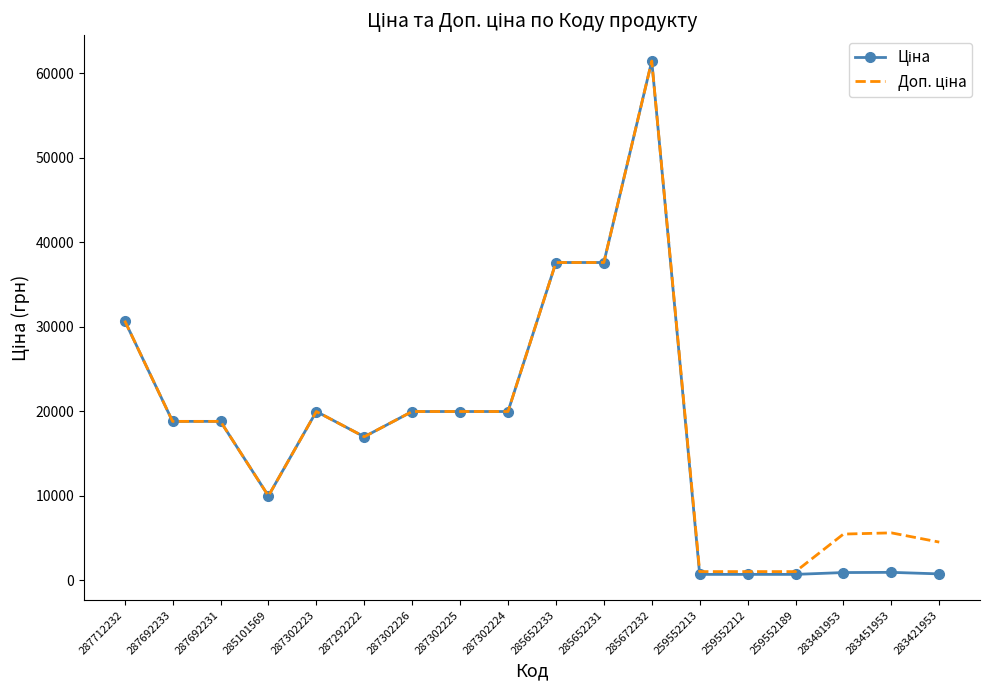

At which category does the chart reach its peak across all series?

285672232